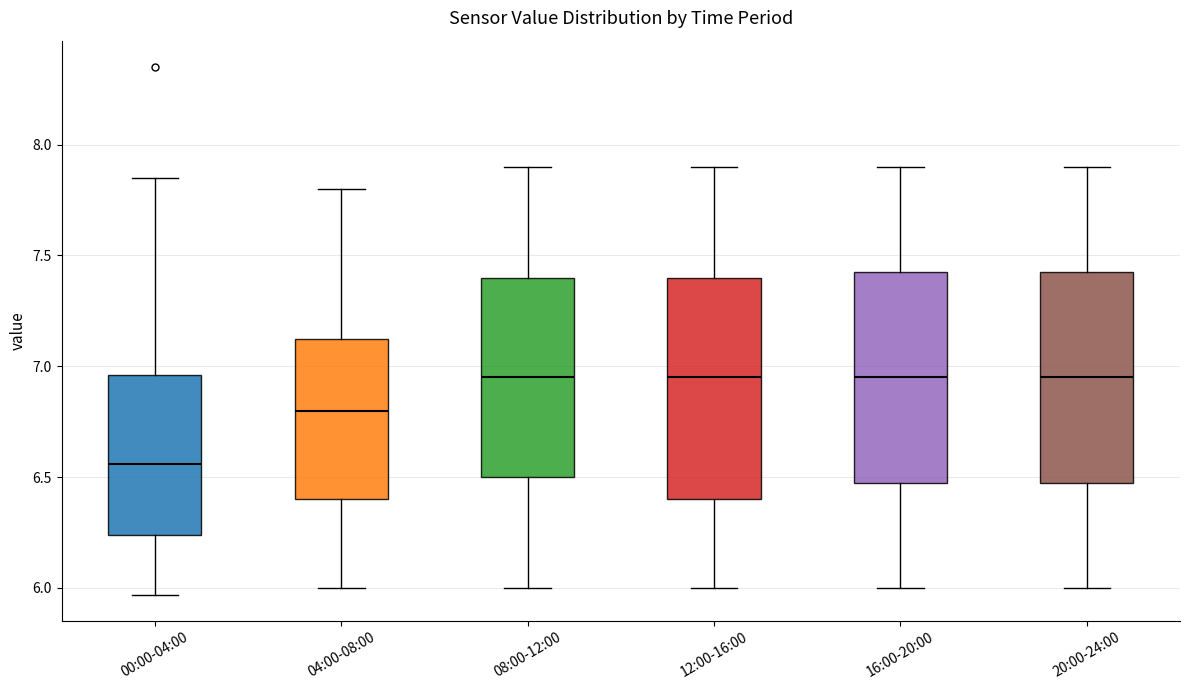

Where does the upper whisker of the box for 08:00-12:00 end on the y-axis? The values are not printed on the chart, so give them approximately, as read against the axis.

7.90